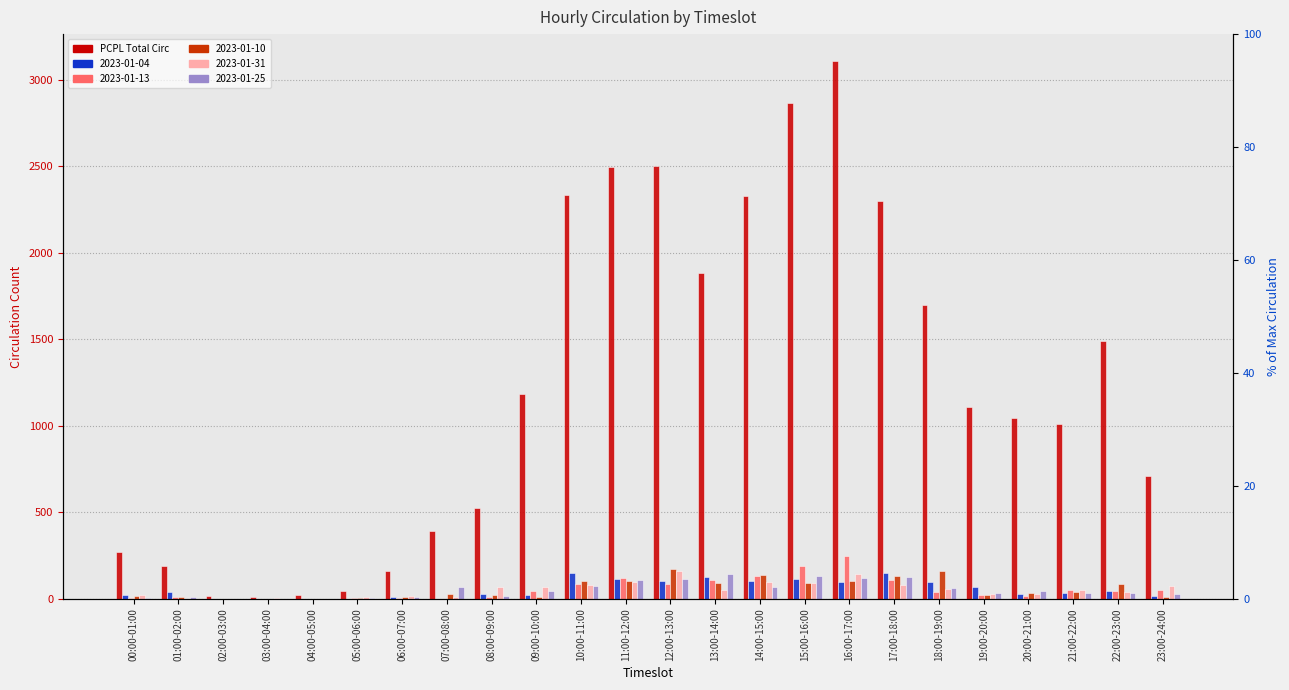

List the labels in order of value, largest first.

16:00-17:00, 15:00-16:00, 12:00-13:00, 11:00-12:00, 10:00-11:00, 14:00-15:00, 17:00-18:00, 13:00-14:00, 18:00-19:00, 22:00-23:00, 09:00-10:00, 19:00-20:00, 20:00-21:00, 21:00-22:00, 23:00-24:00, 08:00-09:00, 07:00-08:00, 00:00-01:00, 01:00-02:00, 06:00-07:00, 05:00-06:00, 04:00-05:00, 02:00-03:00, 03:00-04:00